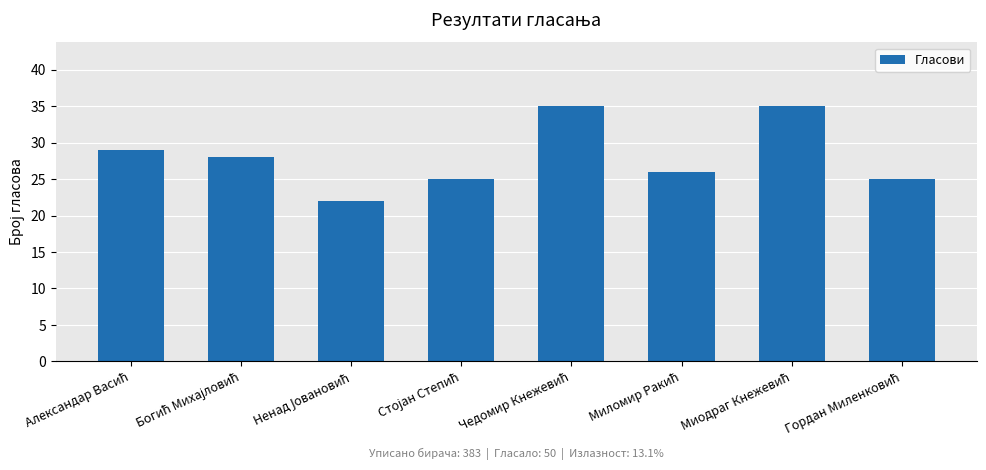

What is the sum of all values?

225